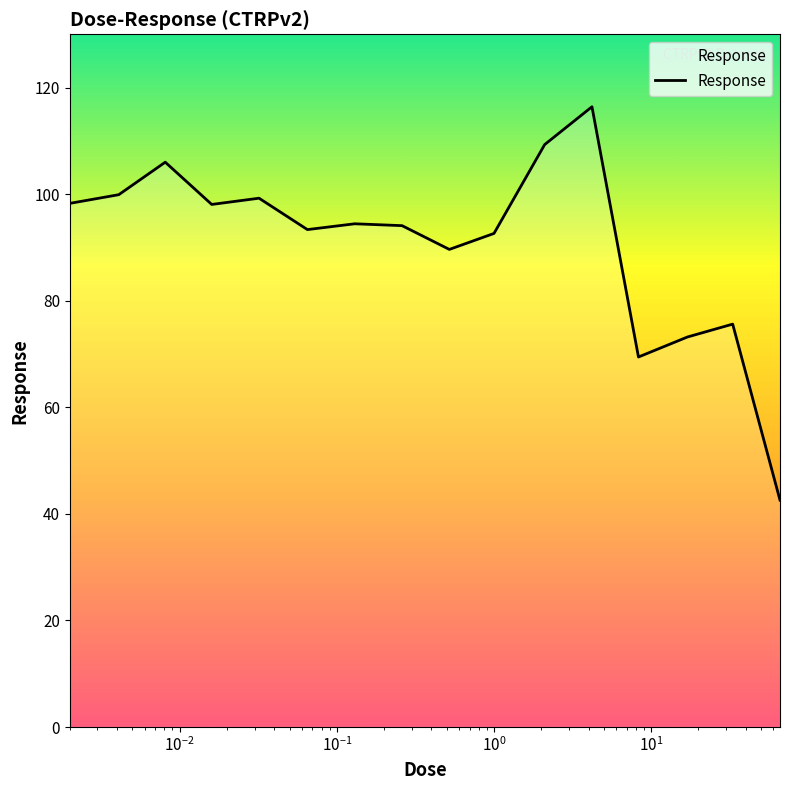

What is the greatest value displayed?

116.4